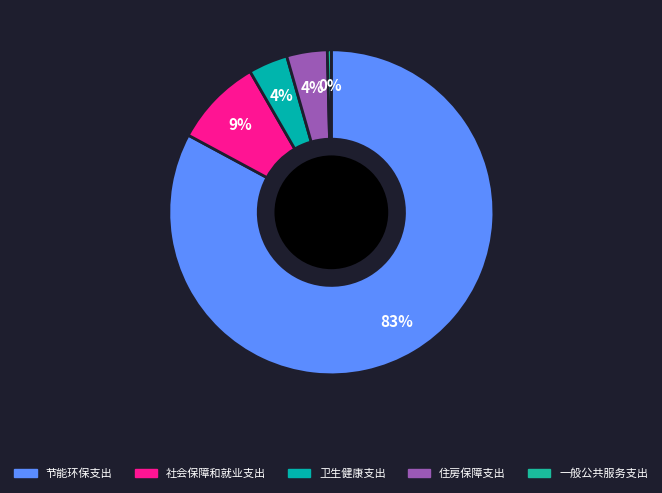

What percentage is NOT represented by 一般公共服务支出?

99.6%